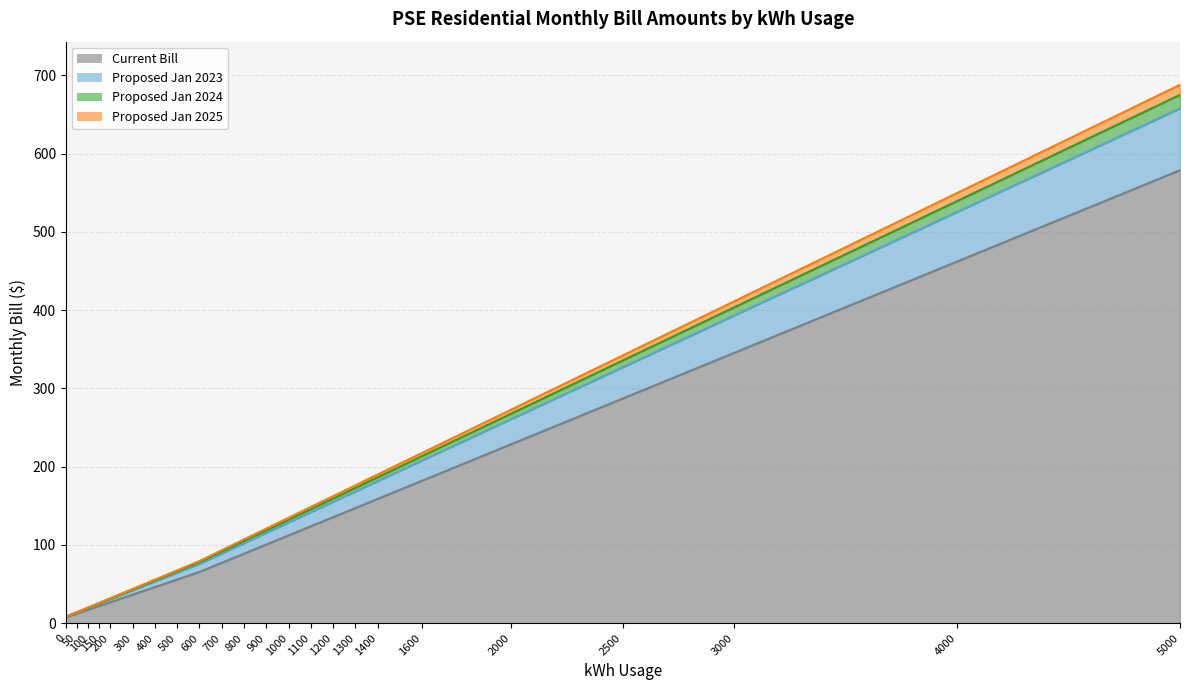

What is the greatest value displayed?

688.0